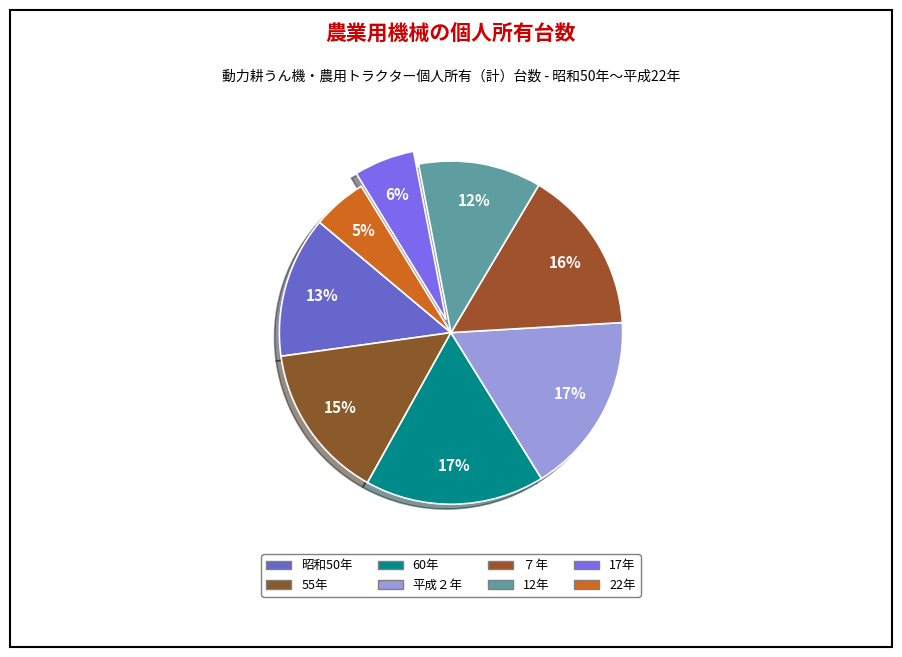

Does 昭和50年 account for over 50% of the chart?

No